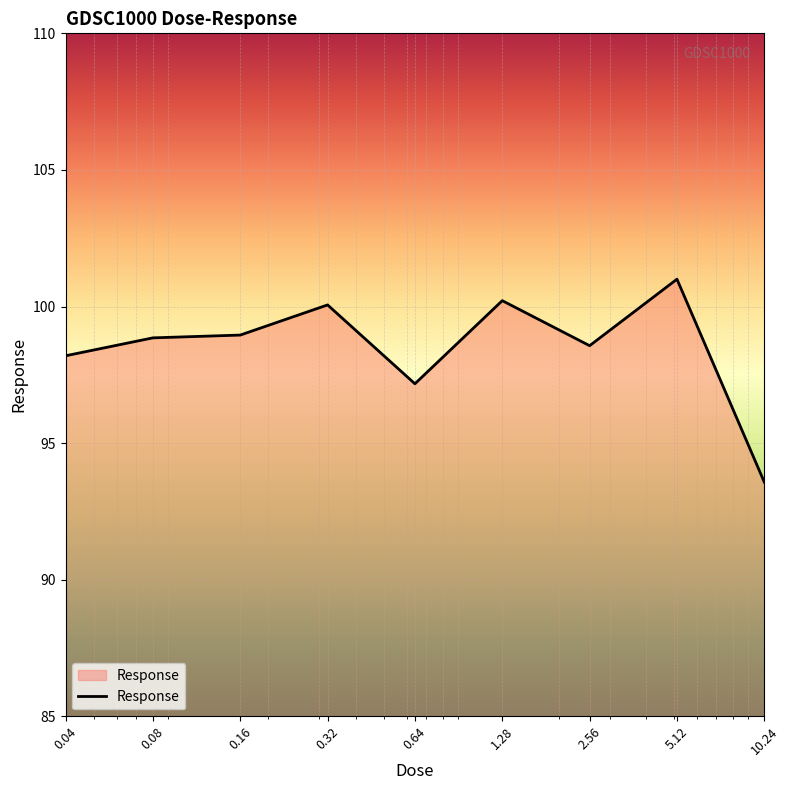

Does the chart display data point markers on the line(s)?

No